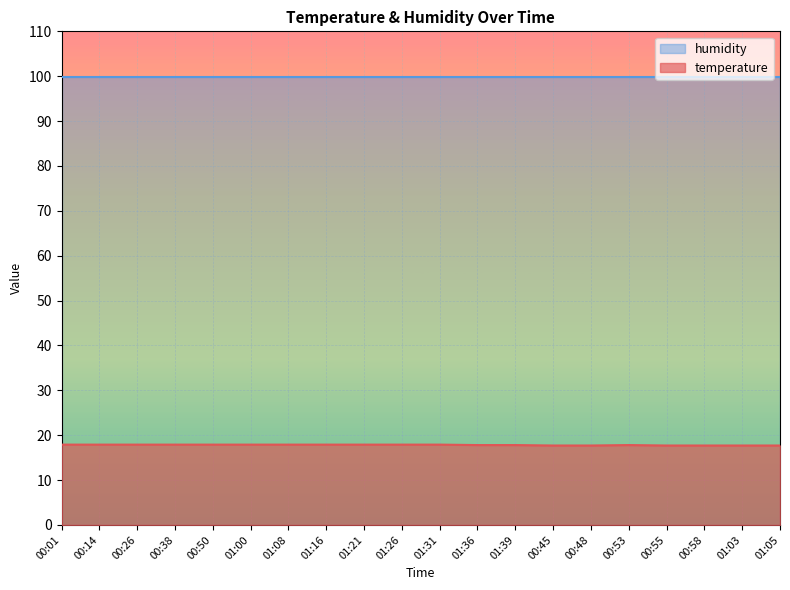

True or false: the data shows 17.7 at 00:48.

True